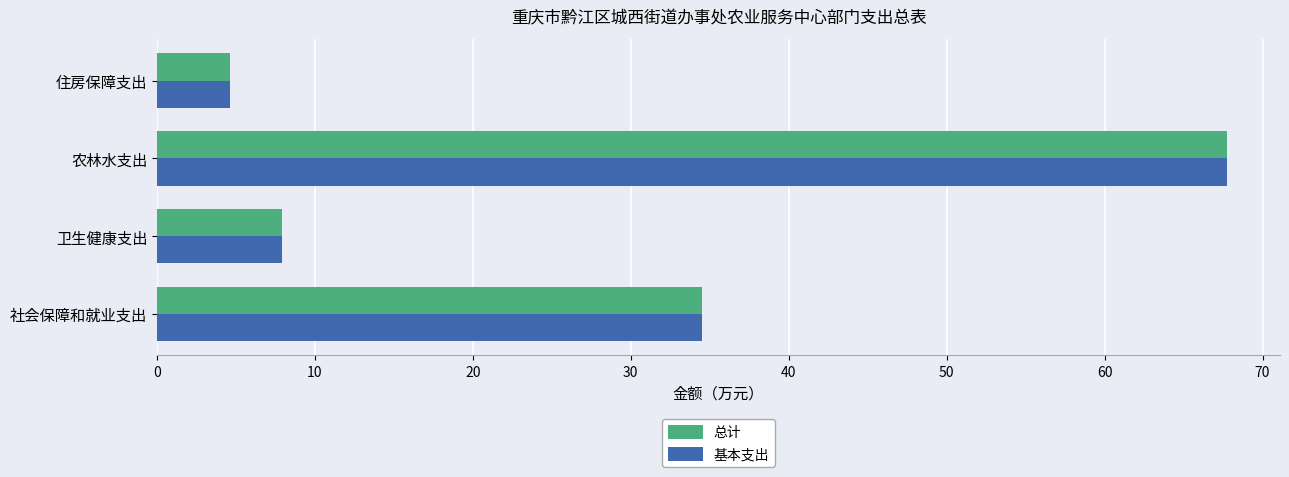

The 基本支出 series shows 20.5 at 社会保障和就业支出. True or false?

False